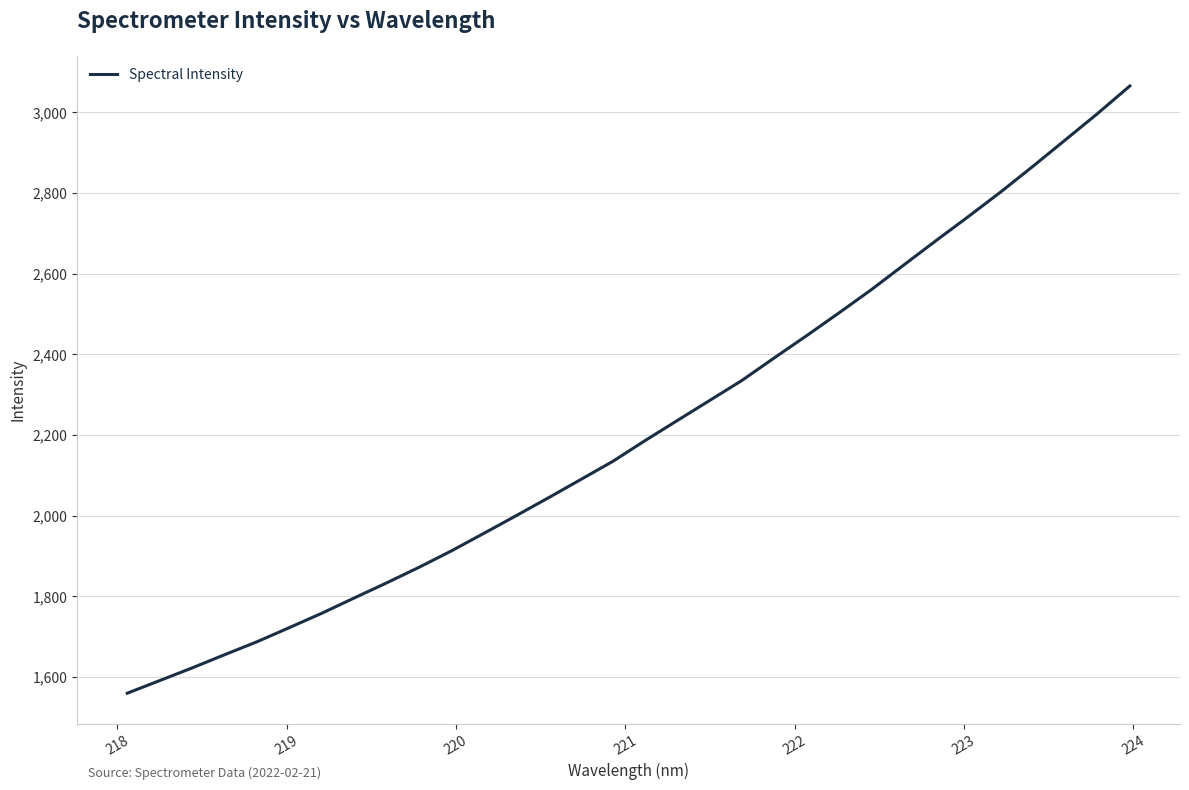

What is the average value?

2215.0